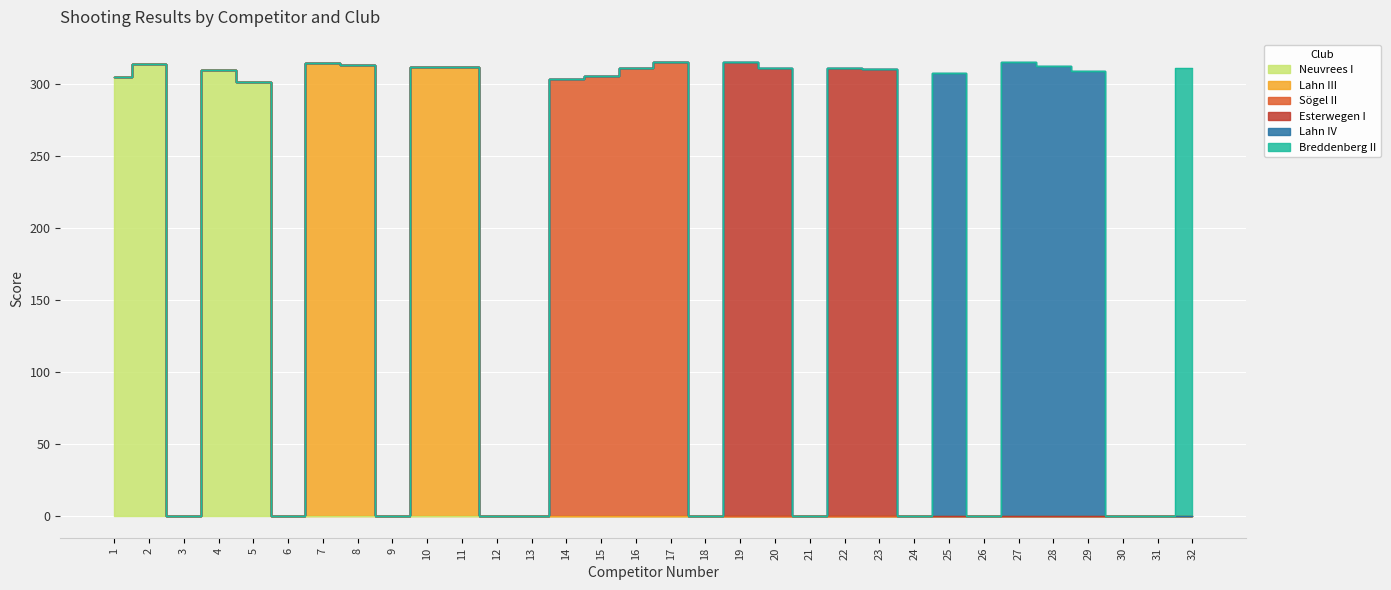

What is the difference between the maximum and minimum values in the Breddenberg II series?

311.4